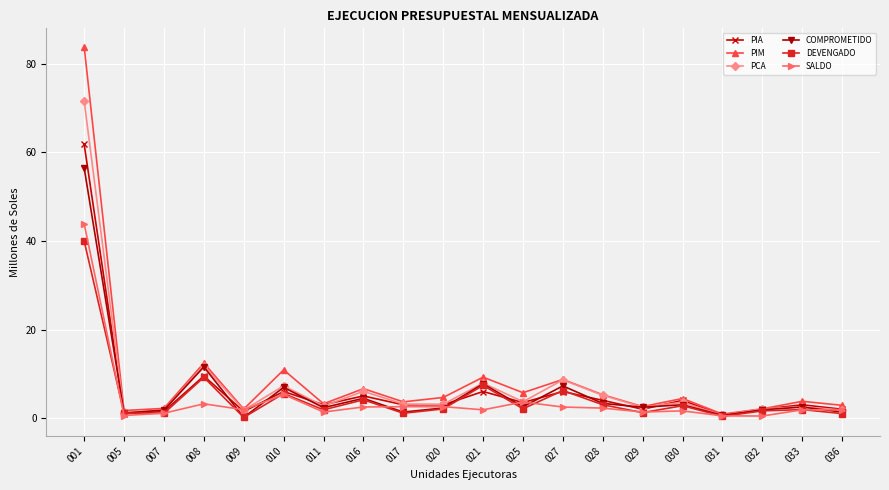

What is the difference between the maximum and second lowest values in the PCA series?

70.4